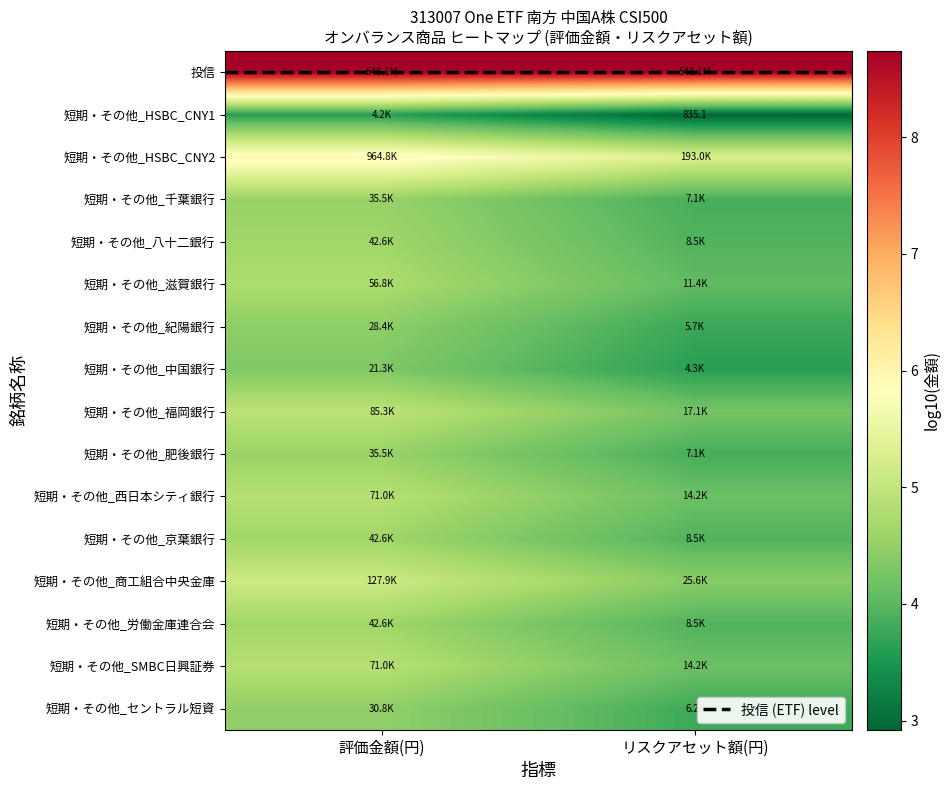

How many data points does each series have?

2